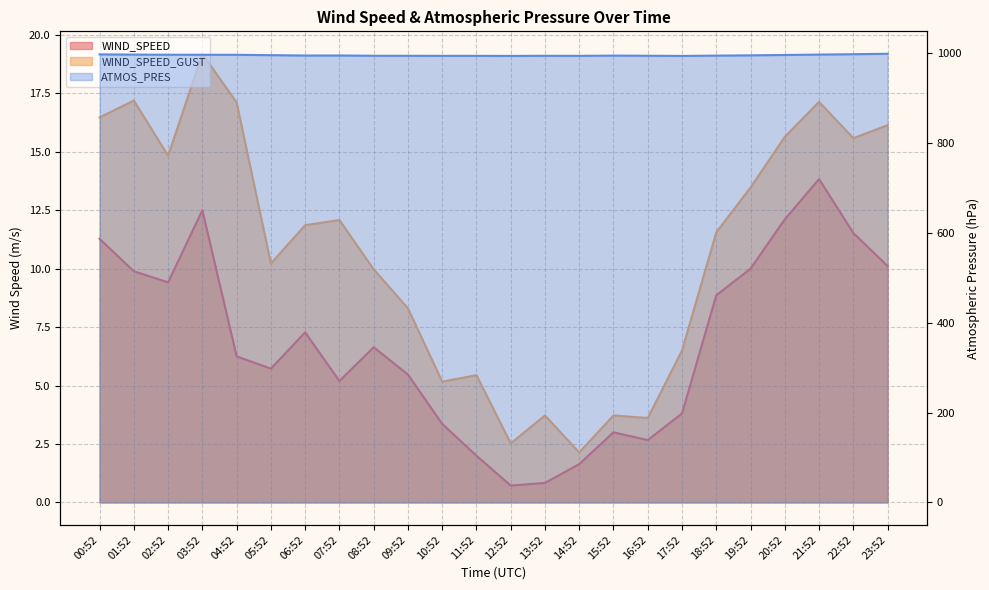

What are all the series names shown in the legend?

WIND_SPEED, WIND_SPEED_GUST, ATMOS_PRES